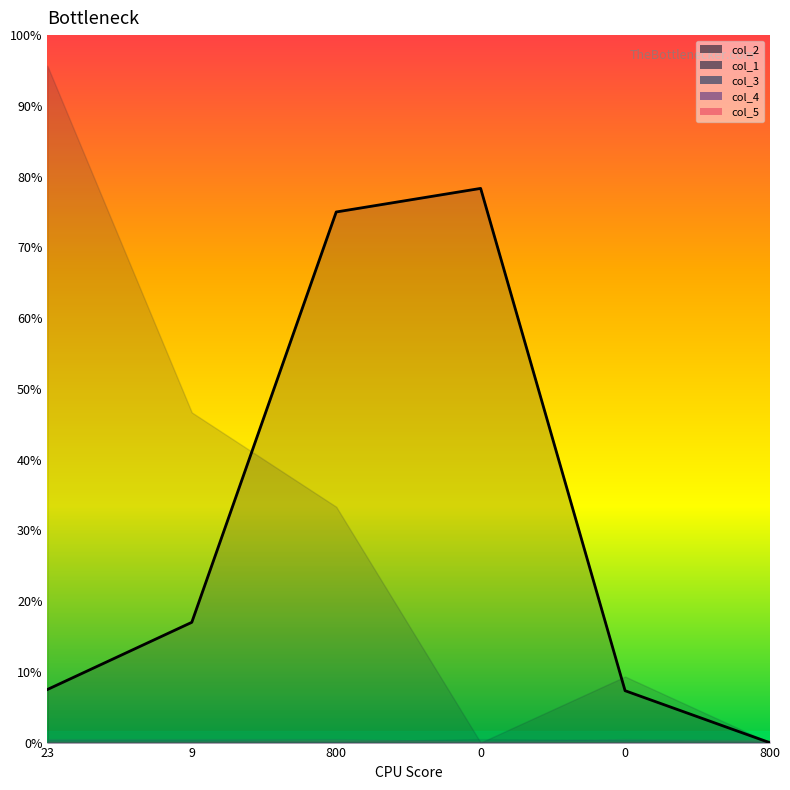

Is it true that col_4 equals 1 at 800?

False